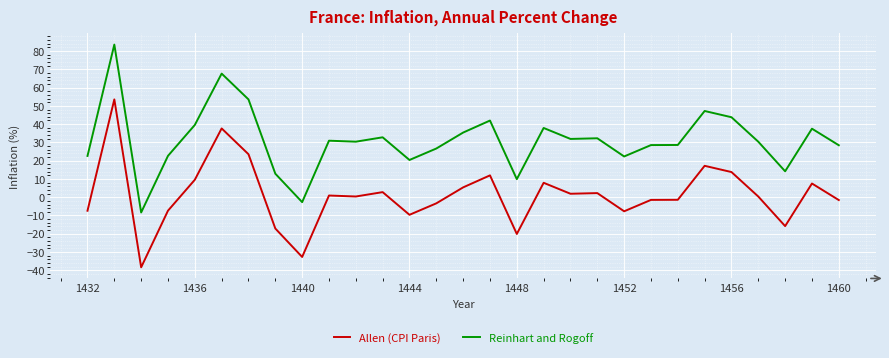

Which series has the largest total across all categories?

Reinhart and Rogoff